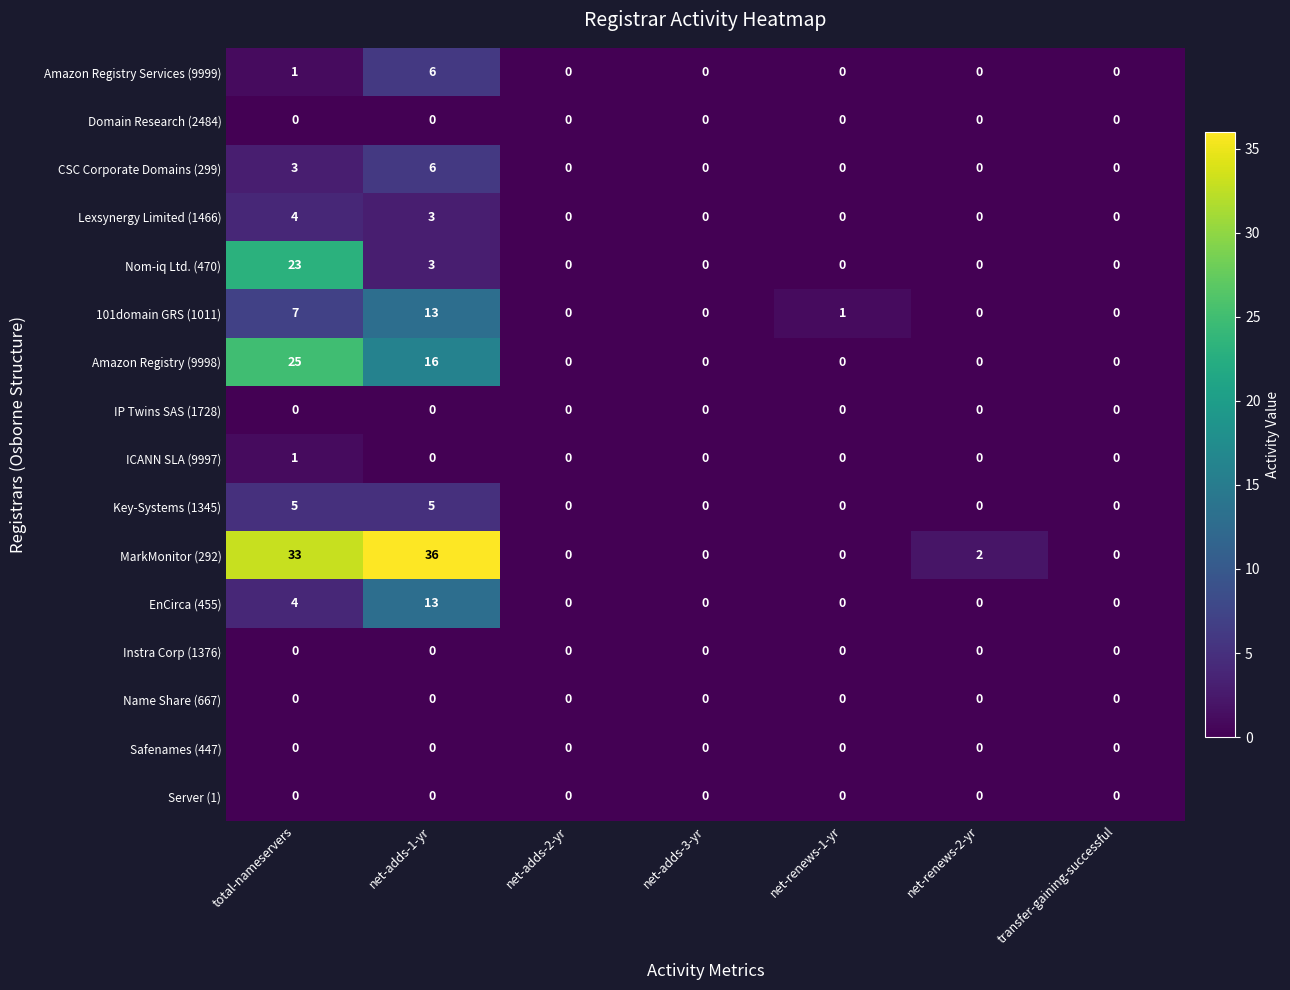

Count the number of data series in this chart.

16